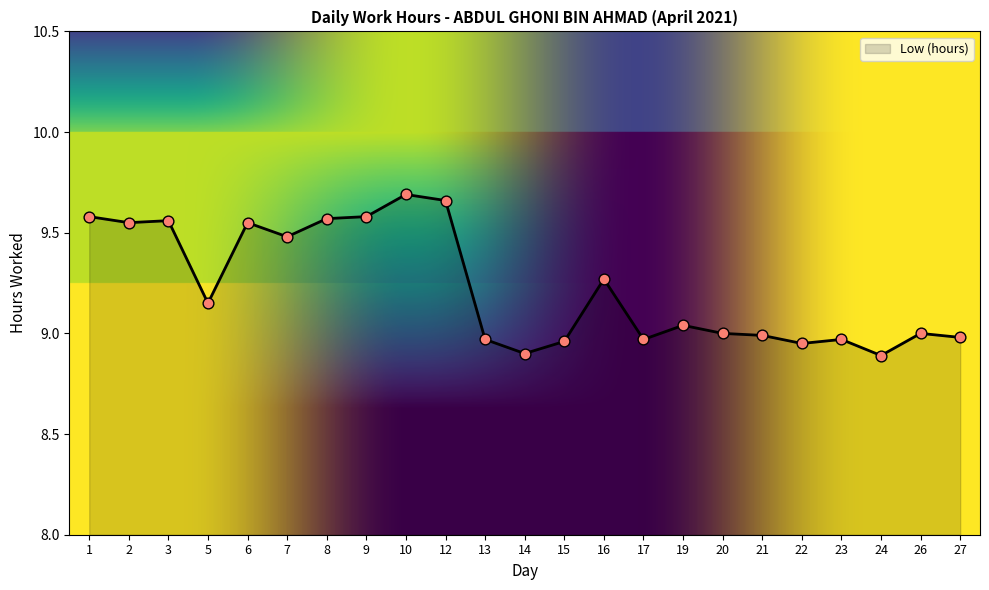

What is the change in value from 1 to 27?

-0.6